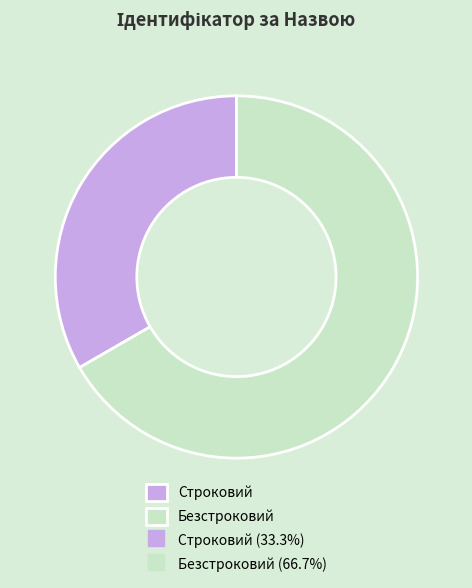

Does any single category account for the majority?

Yes